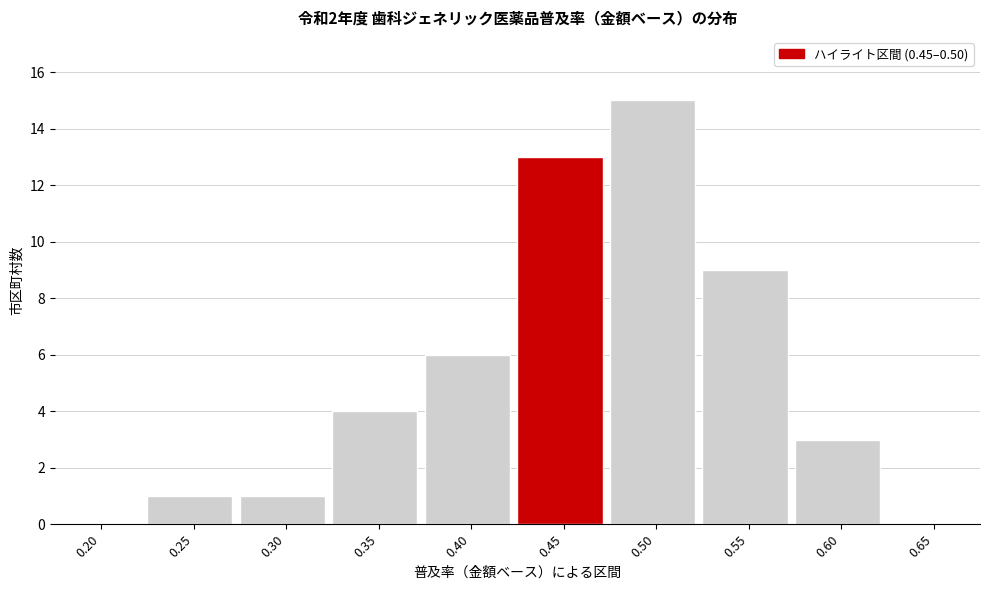

Reading right to left, list all the values displayed in this chart.

0.65=0	0.60=3	0.55=9	0.50=15	0.45=13	0.40=6	0.35=4	0.30=1	0.25=1	0.20=0